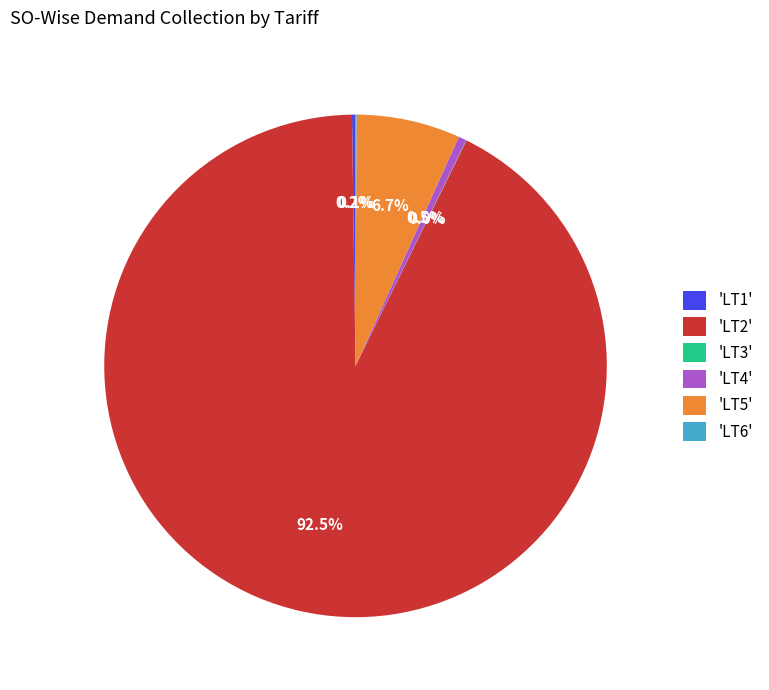

Which slice represents more than half of the pie?

'LT2'